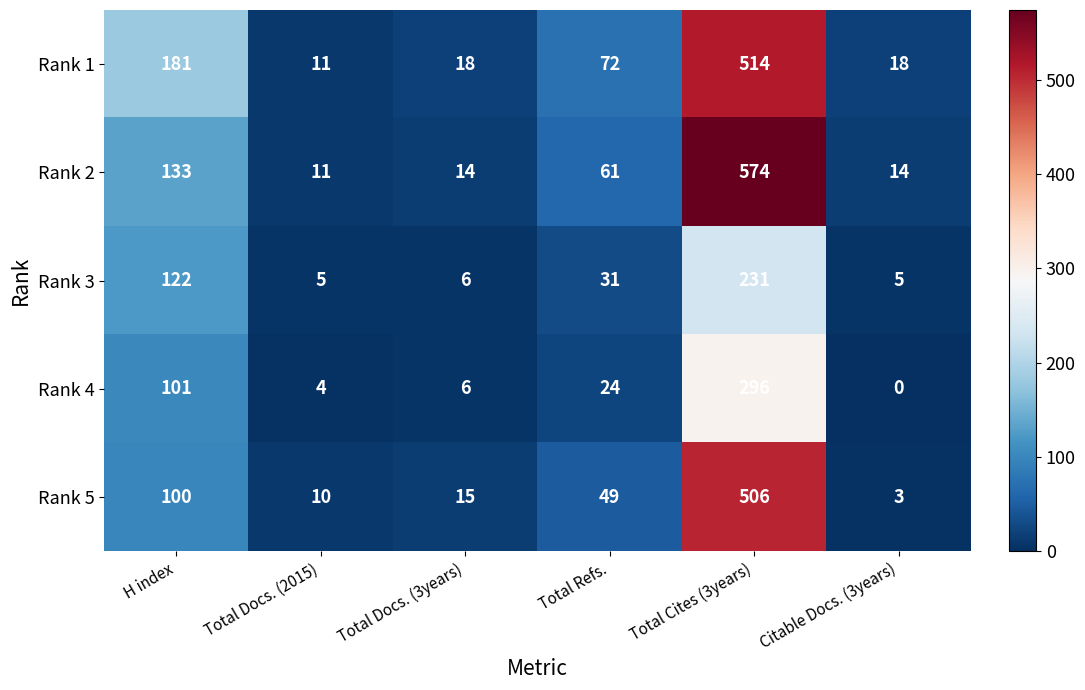

At how many categories does at least one series exceed 231?

1